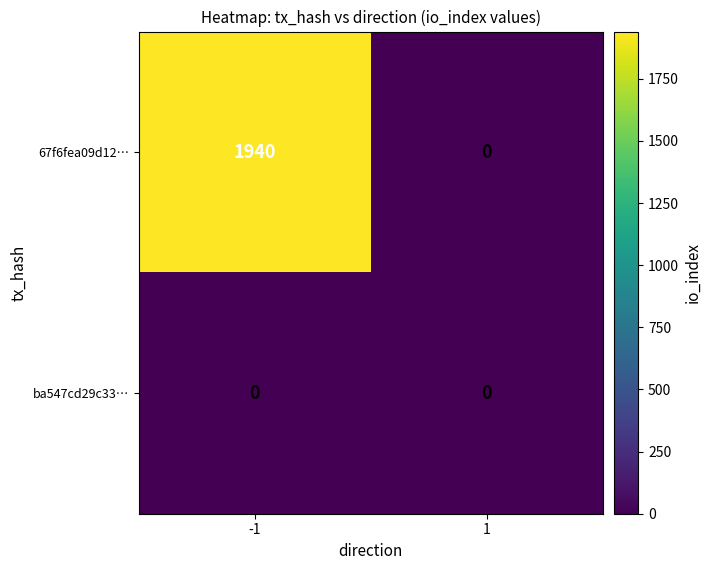

Reading left to right, list all the values displayed in this chart.

67f6fea09d12…: 1940	0
ba547cd29c33…: 0	0